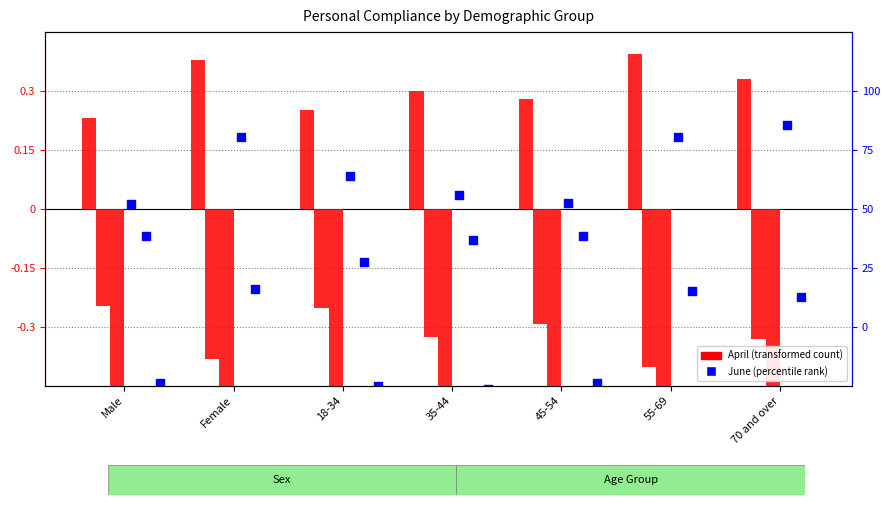

At which category is the sum across all series the highest?

55-69